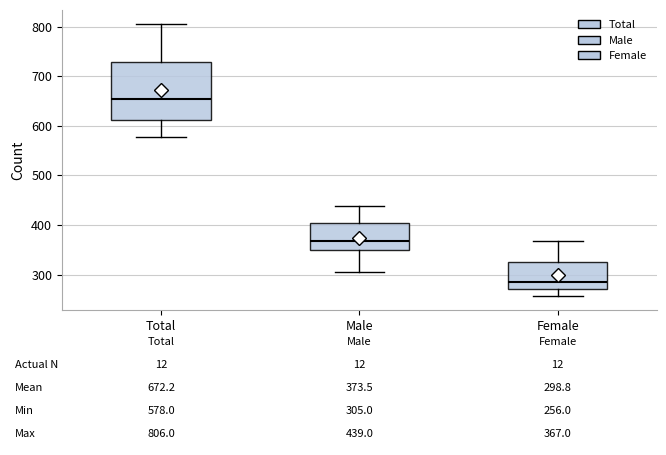

Comparing the boxes themselves (not the whiskers), which one is the tallest?

Total